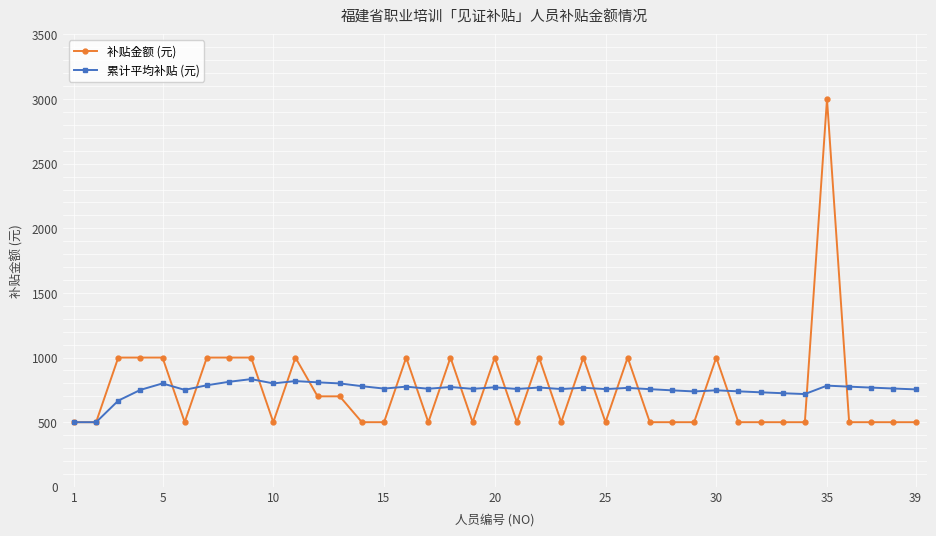

What is the highest value of the 补贴金额 (元) series?

3000.0